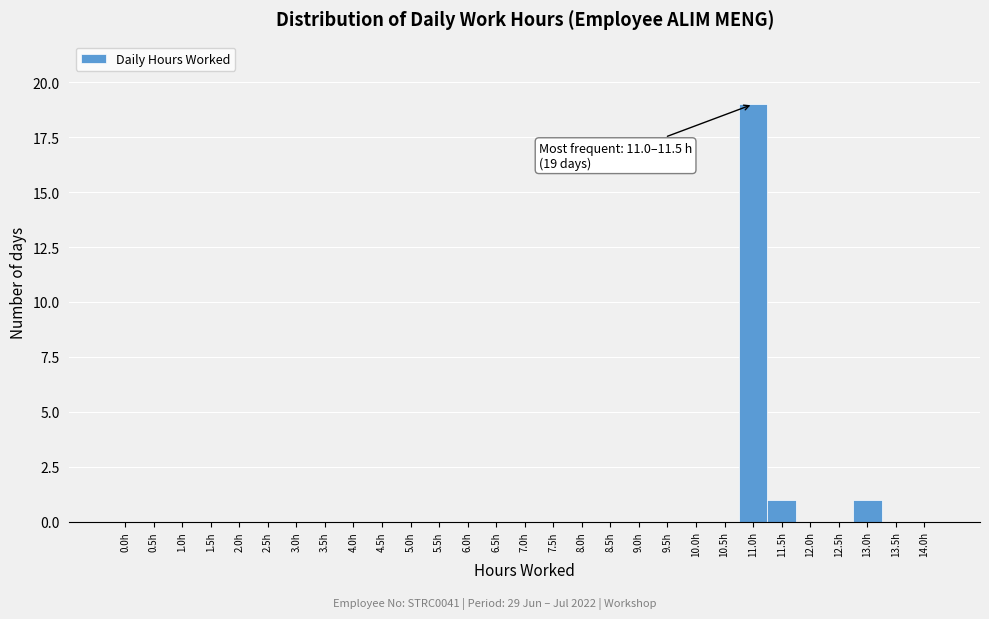

Reading left to right, what are all the values shown in this chart?

0.0h=0	0.5h=0	1.0h=0	1.5h=0	2.0h=0	2.5h=0	3.0h=0	3.5h=0	4.0h=0	4.5h=0	5.0h=0	5.5h=0	6.0h=0	6.5h=0	7.0h=0	7.5h=0	8.0h=0	8.5h=0	9.0h=0	9.5h=0	10.0h=0	10.5h=0	11.0h=19	11.5h=1	12.0h=0	12.5h=0	13.0h=1	13.5h=0	14.0h=0